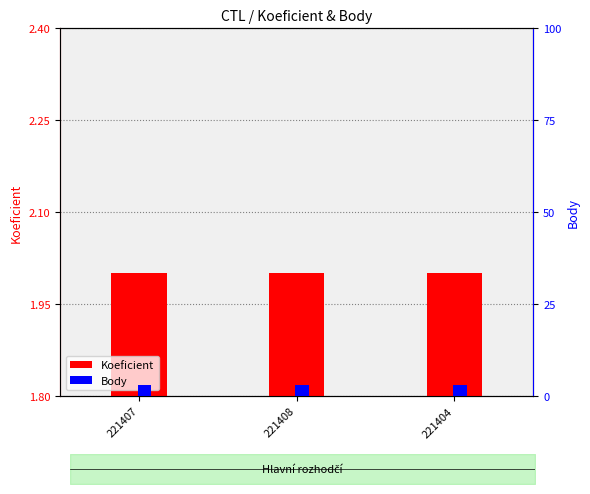

What are all the series names shown in the legend?

Koeficient, Body